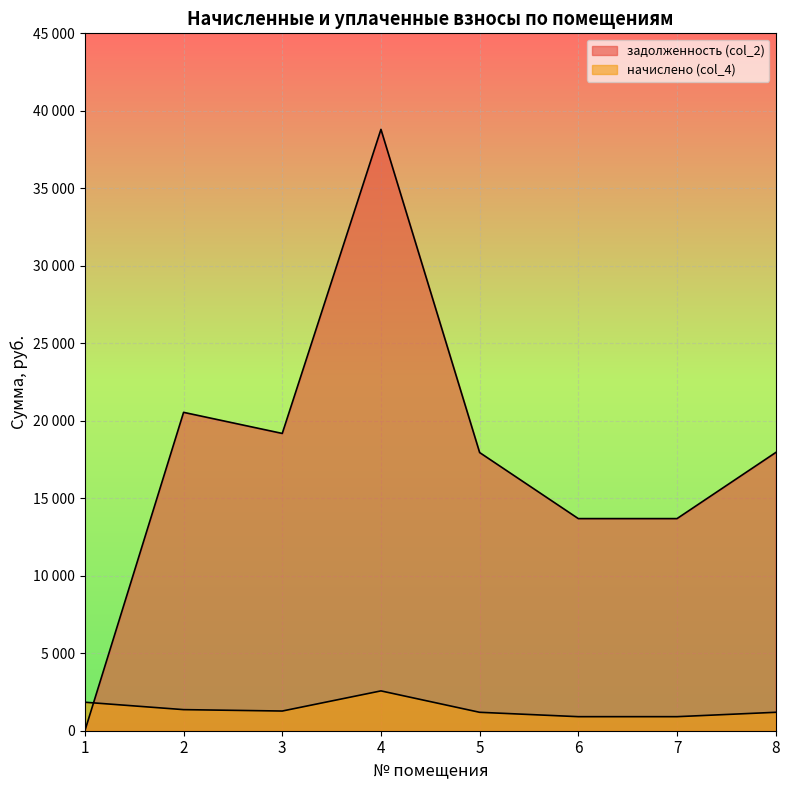

What is the spread (max minus min) of values at 4?

36232.3